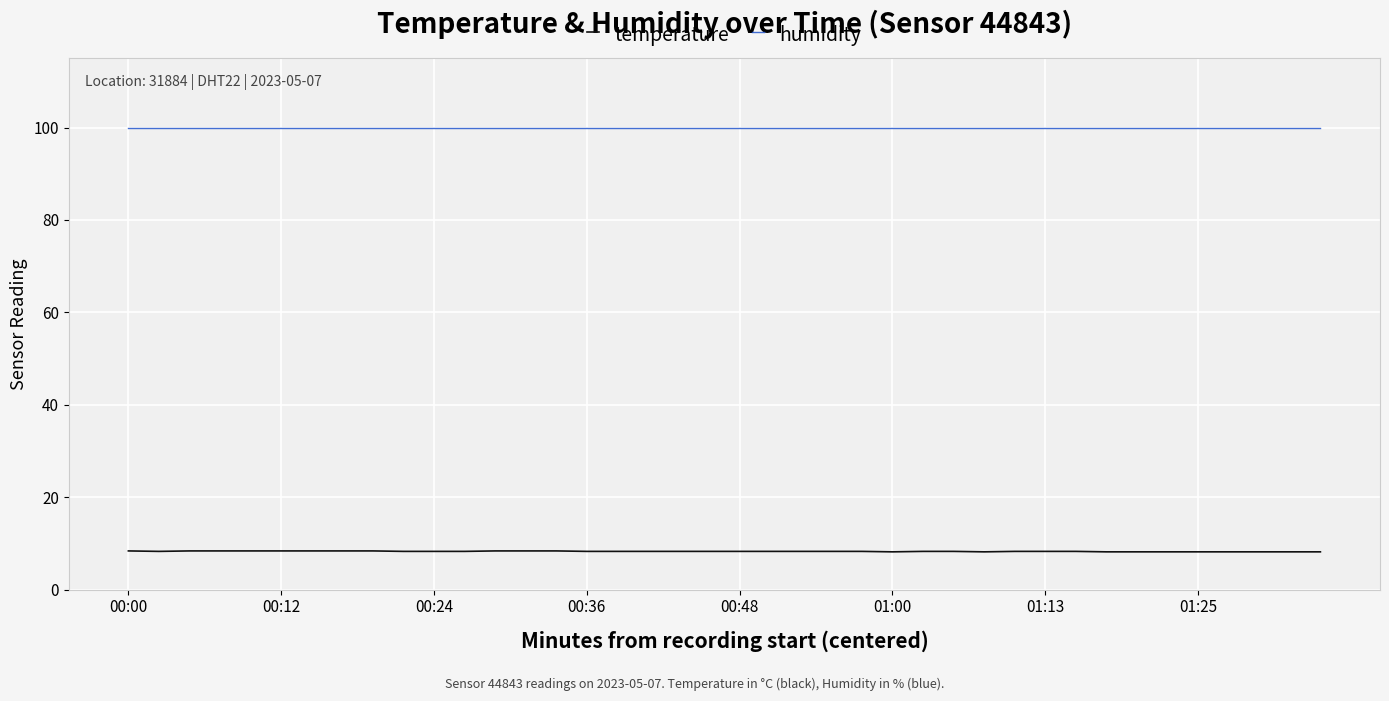

What is the highest value of the temperature series?

8.4